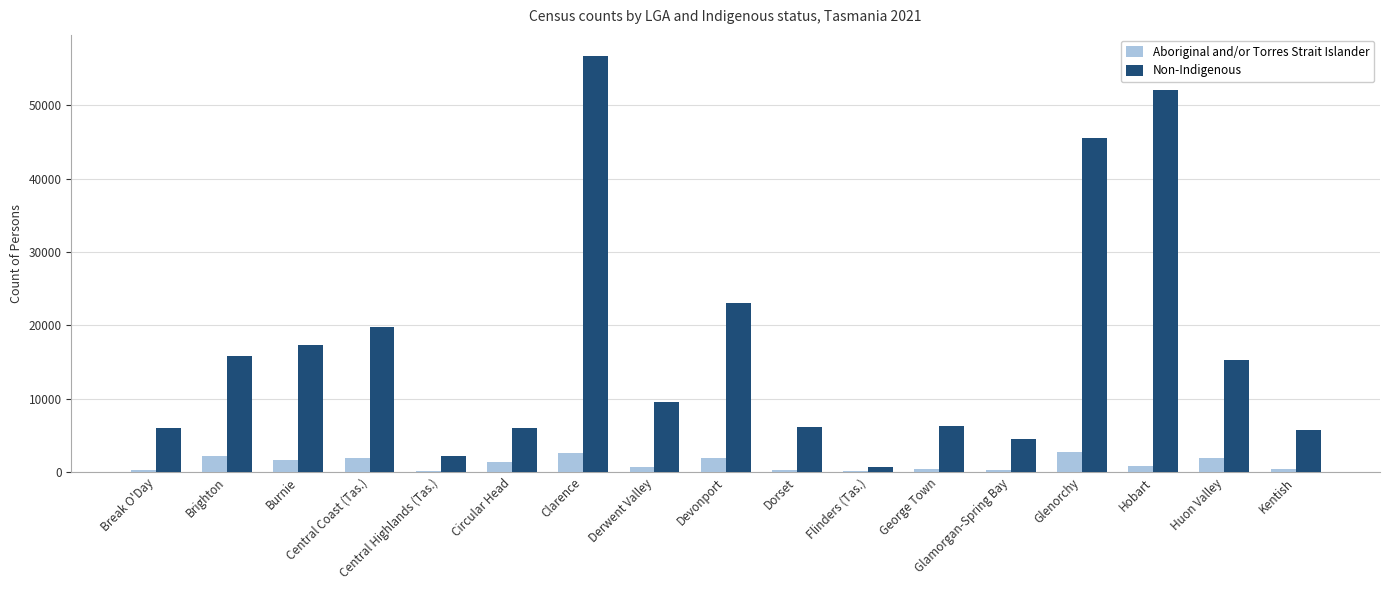

Is it true that Non-Indigenous equals 19797 at Central Coast (Tas.)?

True